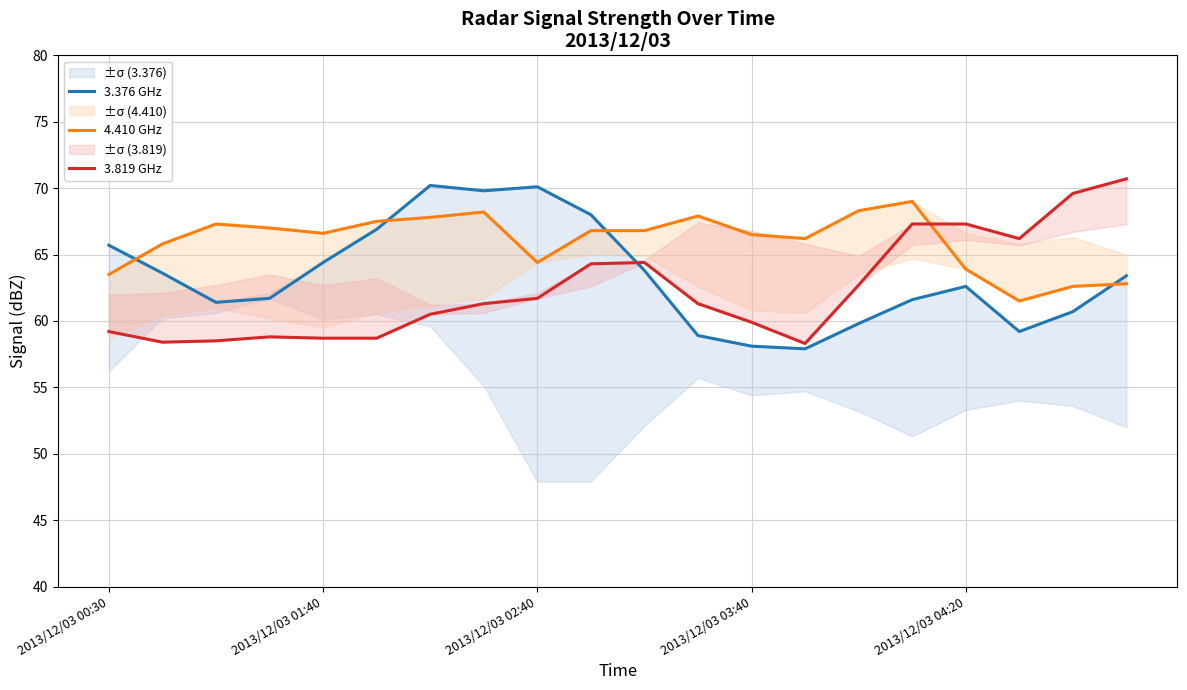

What position from the left is 9?

10